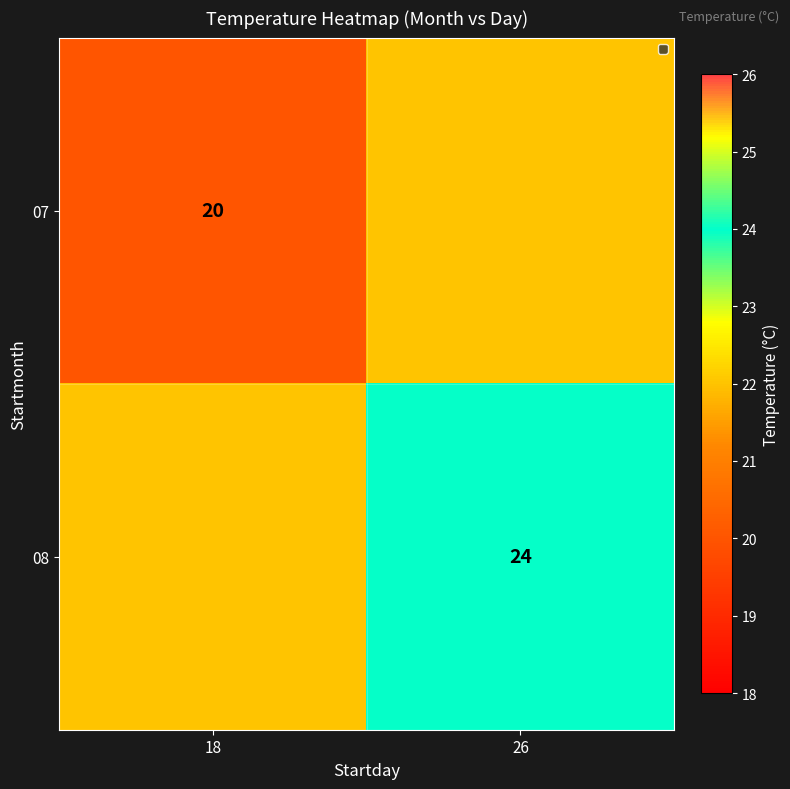

The value of 07 at 18 is 20. True or false?

True